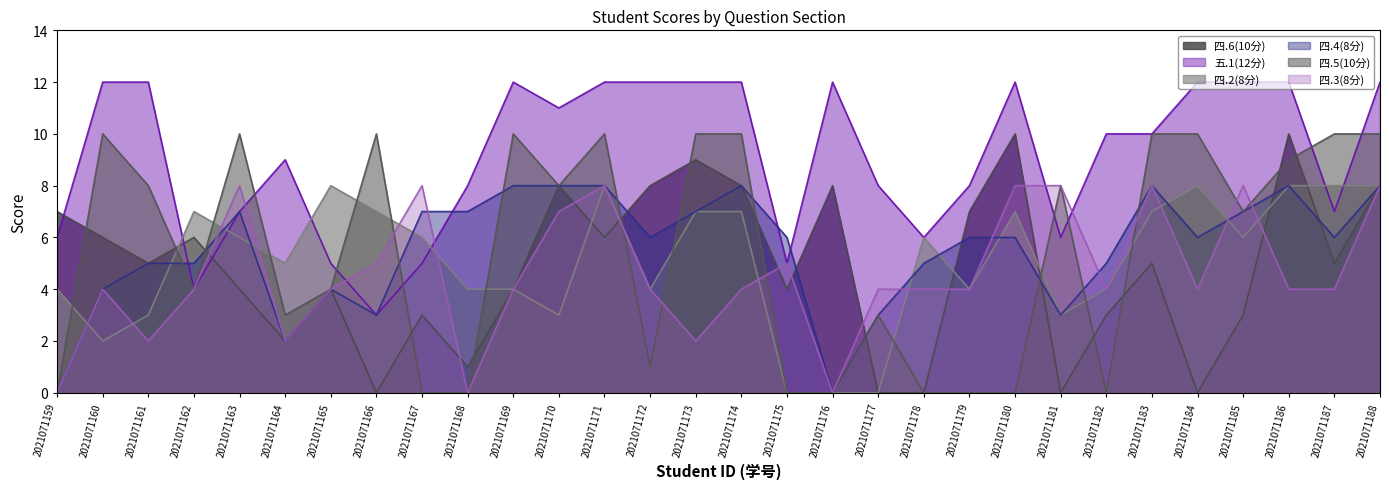

What is the sum of all 四.4(8分) values?

166